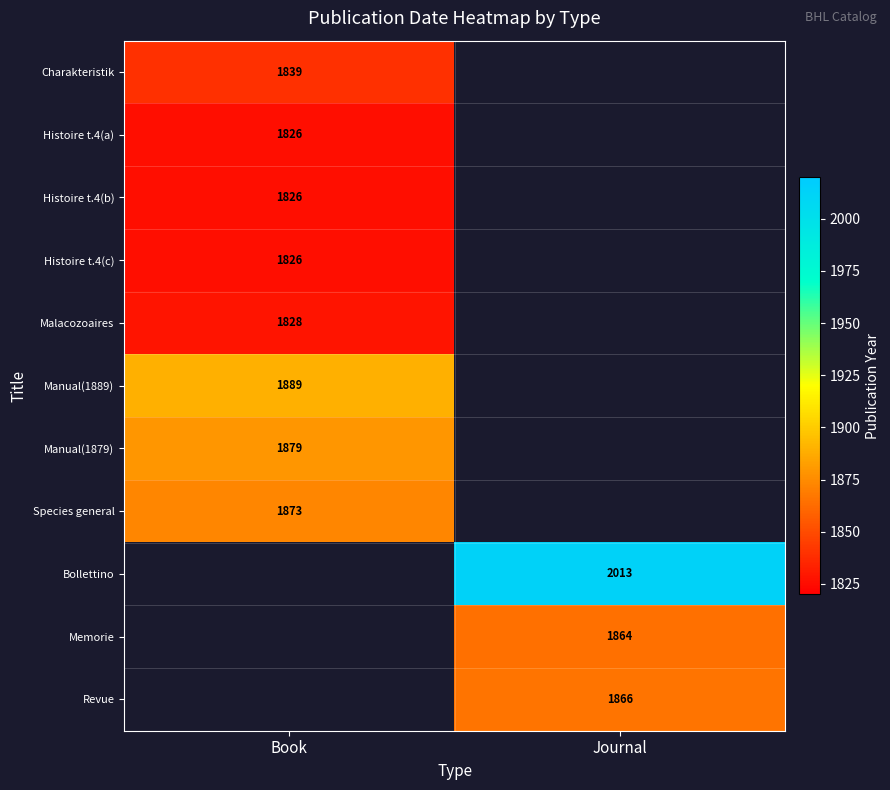

Is the value of Species general at Book greater than the value of Malacozoaires at Book?

Yes